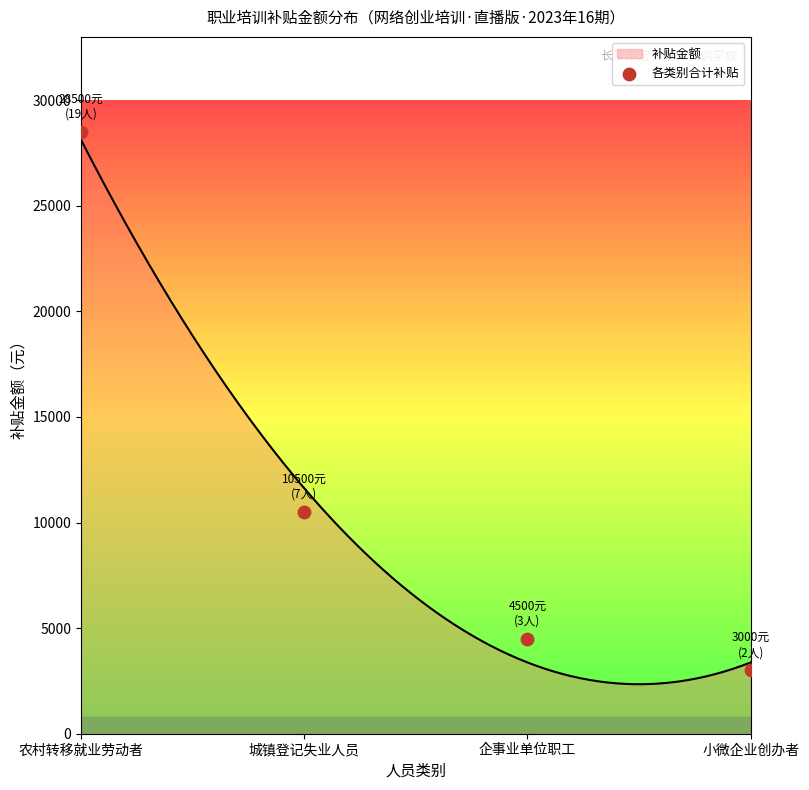

Approximately how many times larger is the value at 城镇登记失业人员 compared to 企事业单位职工?

2.3